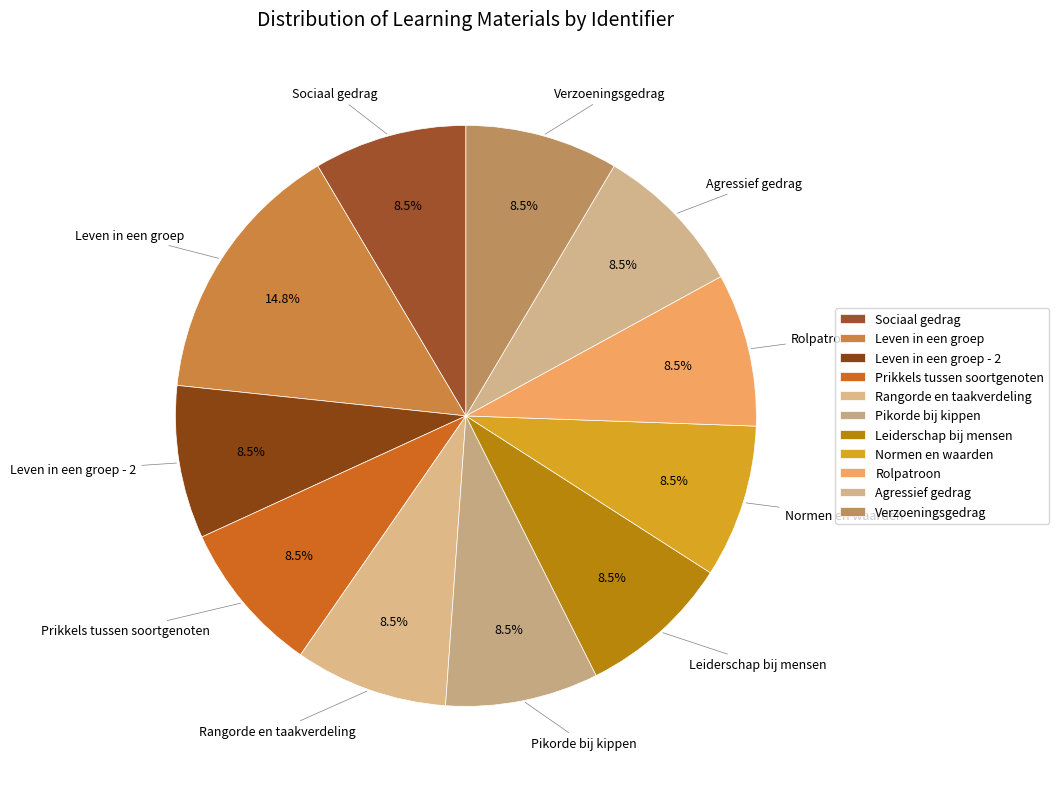

What is the change in value from Leiderschap bij mensen to Agressief gedrag?

+243